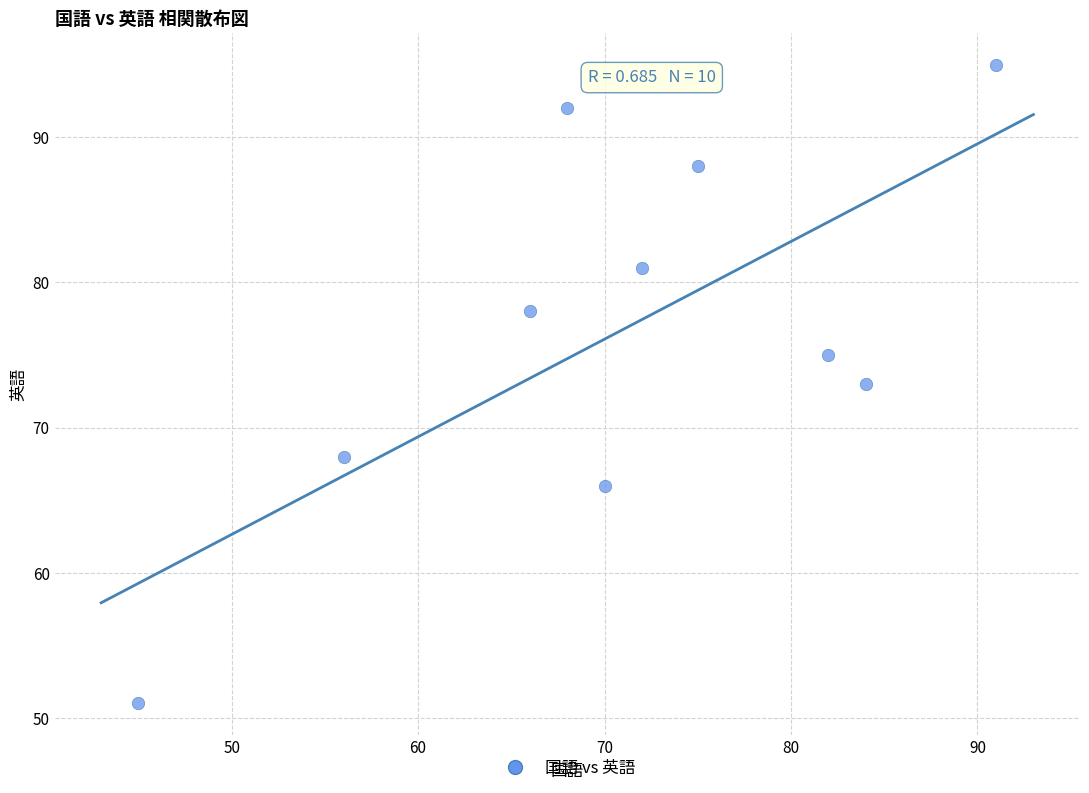

What is the range of X values (max minus min)?

46